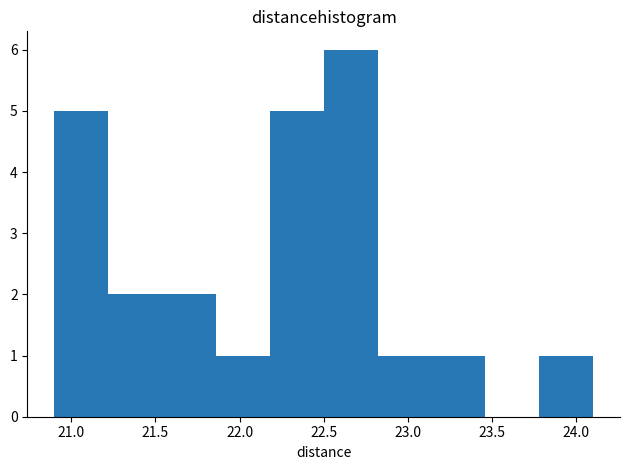

Reading left to right, transcribe this chart: for each bar, give the range it covers on the x-axis and its height. Neither the bar edges nor the heights are printed on the chart, so give them approximately, as read against the axes.

20.90 to 21.22: 5
21.22 to 21.54: 2
21.54 to 21.86: 2
21.86 to 22.18: 1
22.18 to 22.50: 5
22.50 to 22.82: 6
22.82 to 23.14: 1
23.14 to 23.46: 1
23.46 to 23.78: 0
23.78 to 24.10: 1